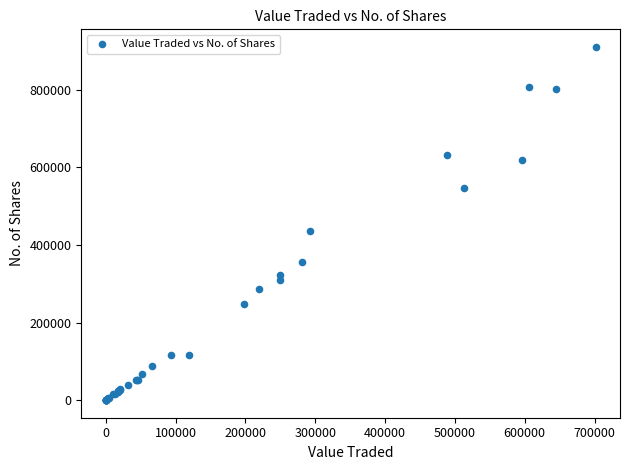

What Y value in the scatter plot is closest to 455424?

436658